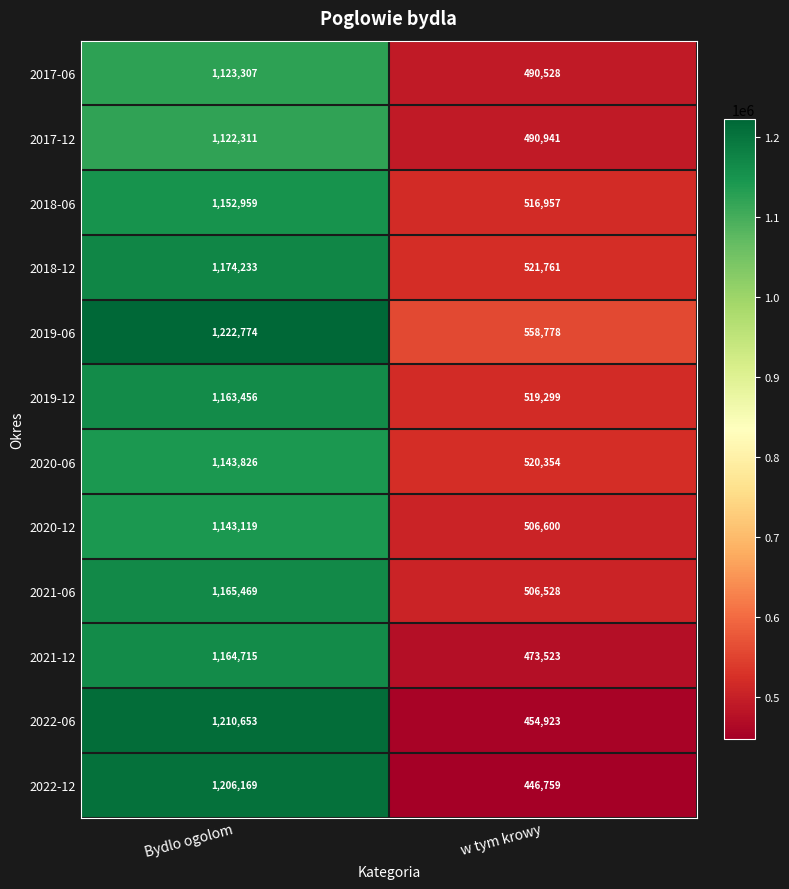

Which series has the largest range (max minus min)?

2022-12